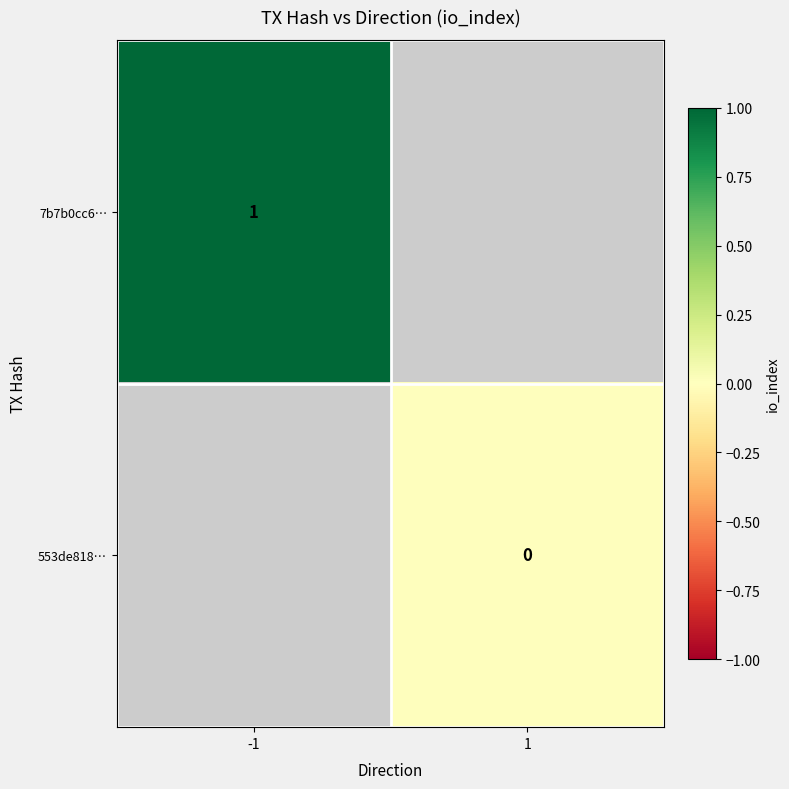

The value of 7b7b0cc6… at -1 is 0. True or false?

False